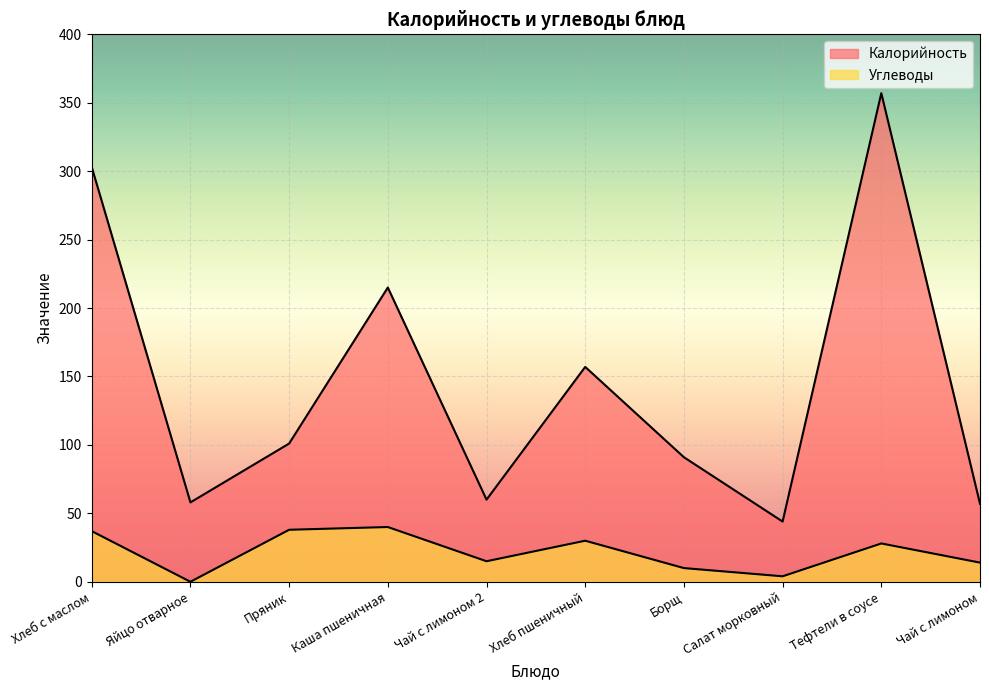

At how many categories does at least one series exceed 96?

5